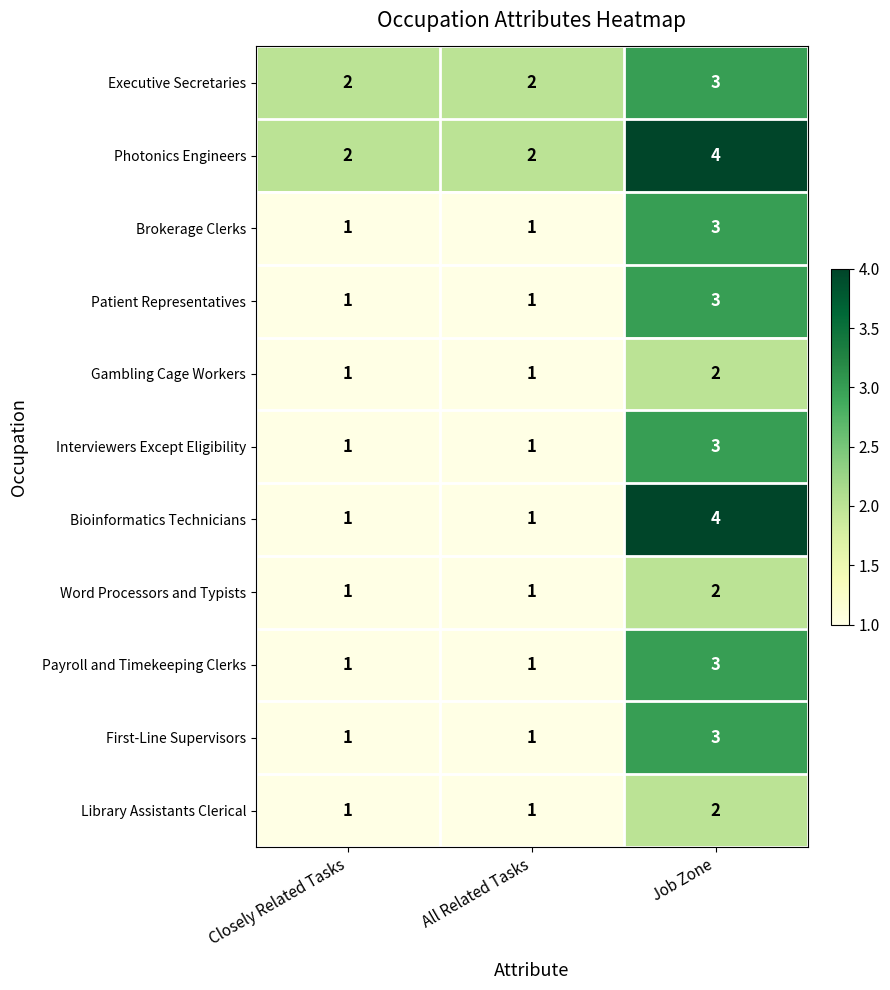

Which series changed the most between All Related Tasks and Job Zone?

Bioinformatics Technicians